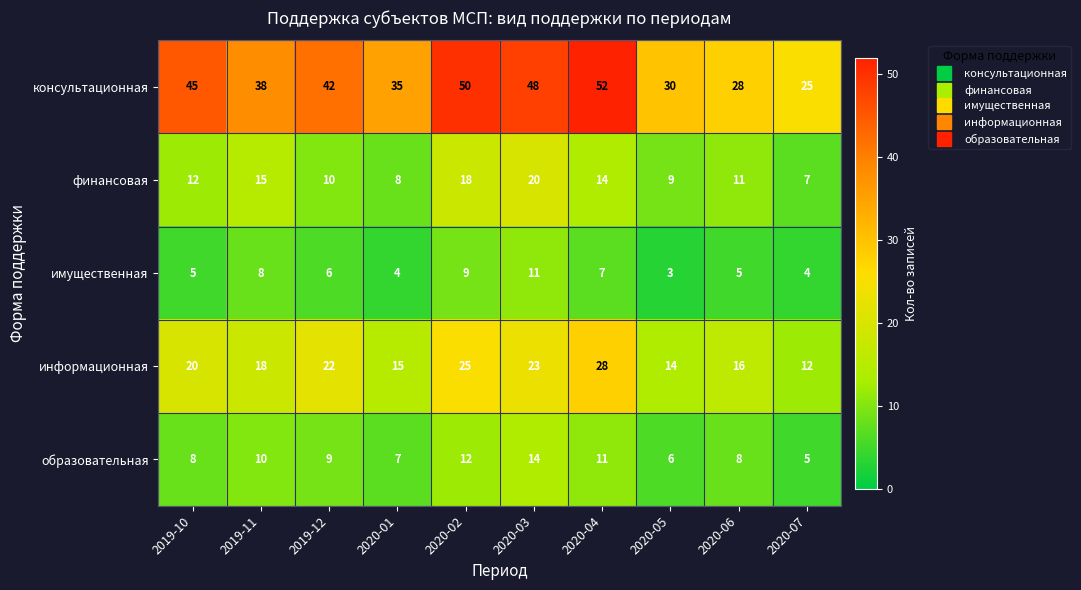

At how many categories does at least one series exceed 51?

1